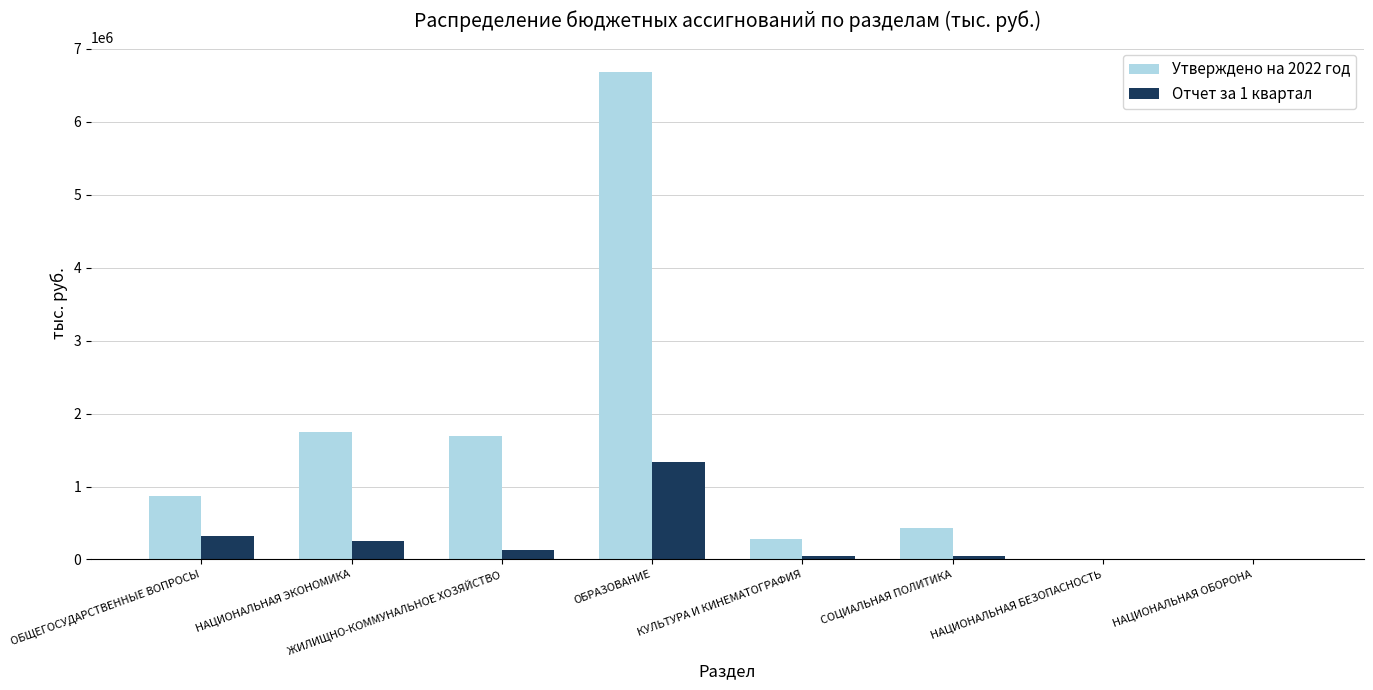

What are all the series names shown in the legend?

Утверждено на 2022 год, Отчет за 1 квартал